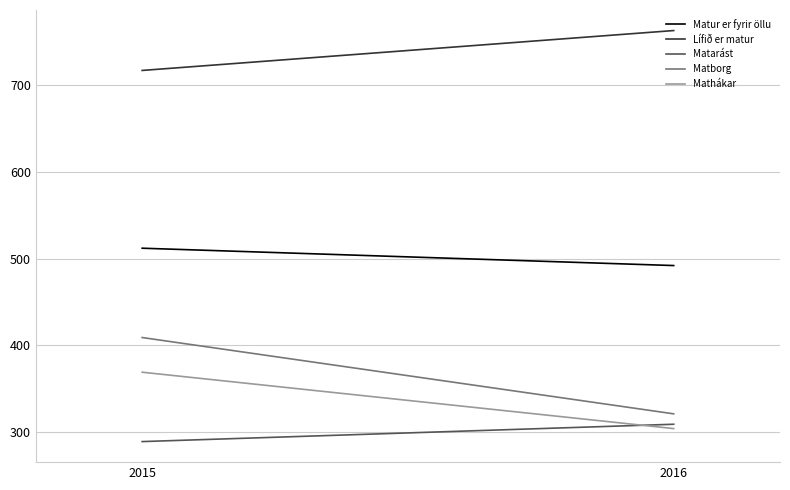

Between 2016 and 2015, which is larger?

2015